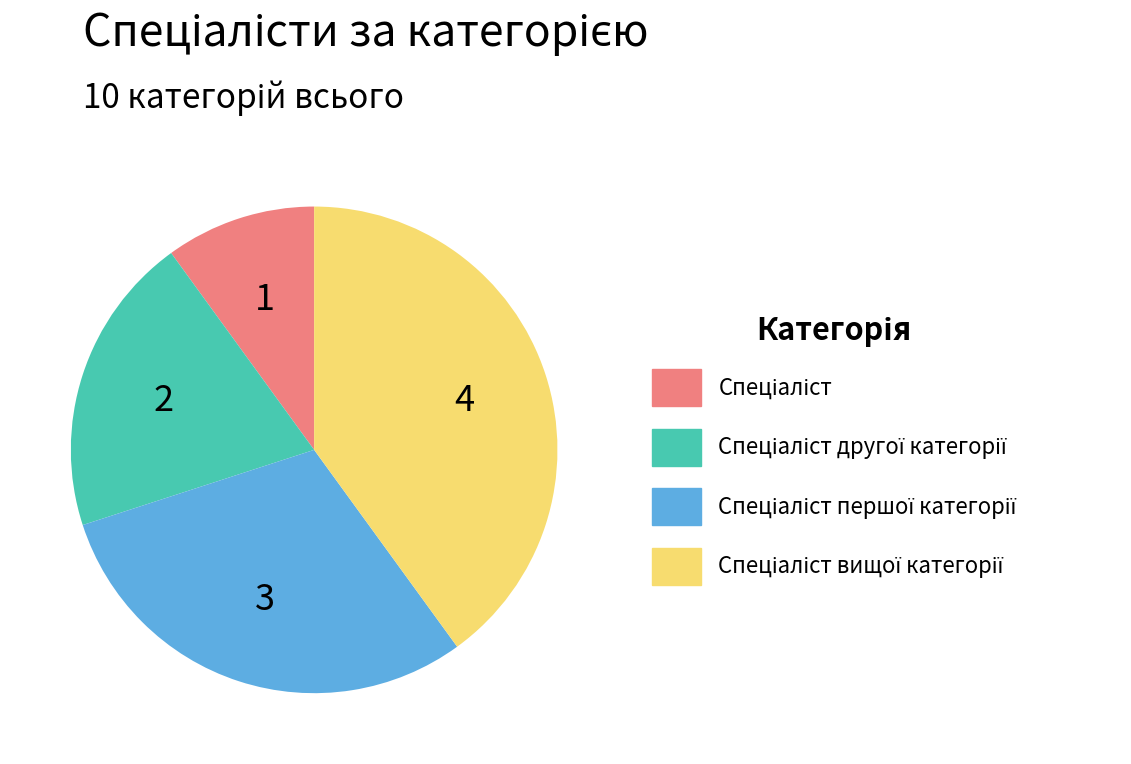

Does any single category account for the majority?

No